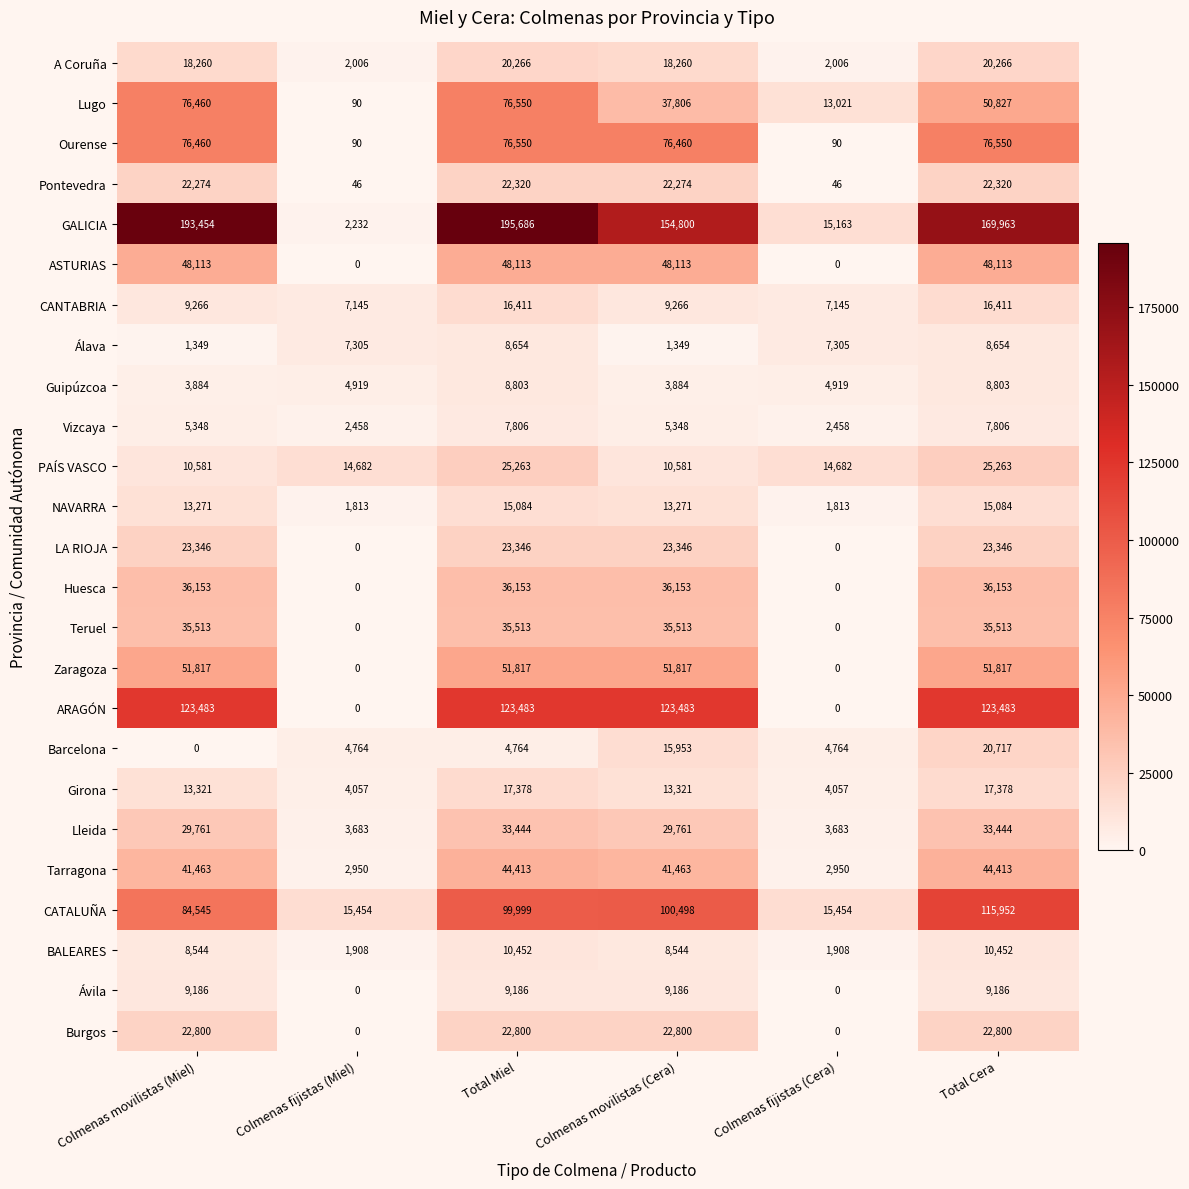

List the labels in order of Lugo value, smallest first.

Colmenas fijistas (Miel), Colmenas fijistas (Cera), Colmenas movilistas (Cera), Total Cera, Colmenas movilistas (Miel), Total Miel